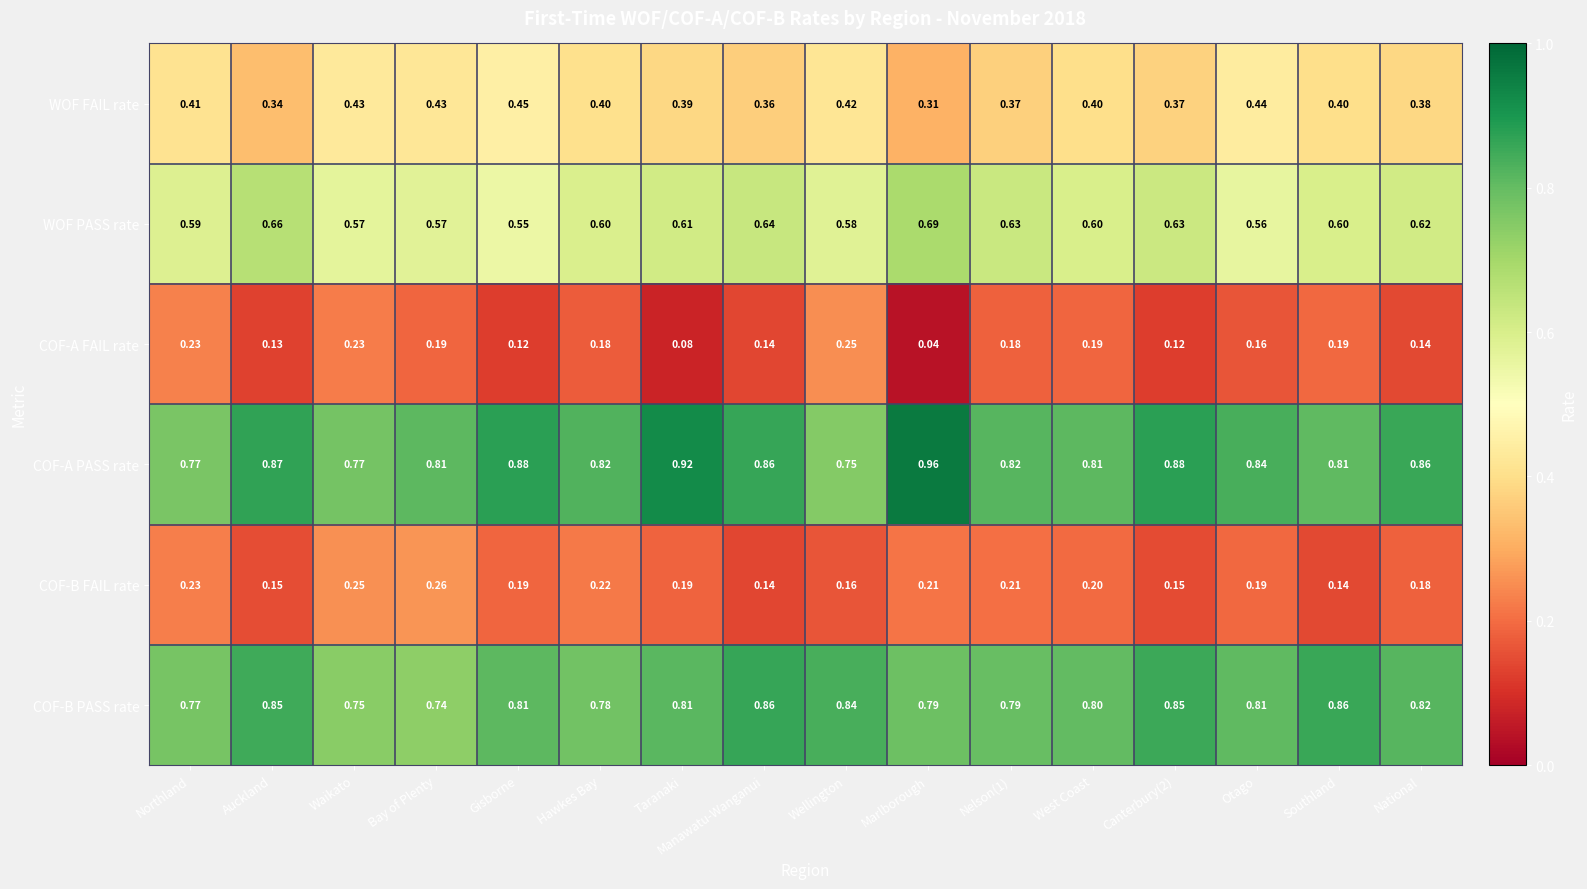

Is the value of COF-A FAIL rate at Nelson(1) greater than the value of WOF PASS rate at Nelson(1)?

No